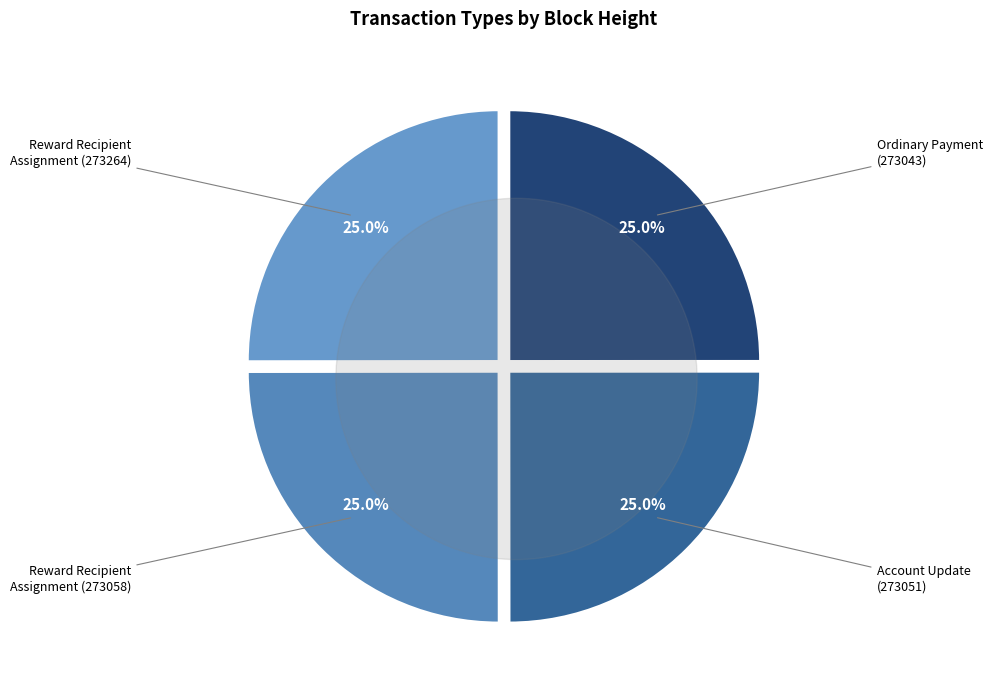

The Reward Recipient Assignment (273264) slice represents 25% of the pie. True or false?

True